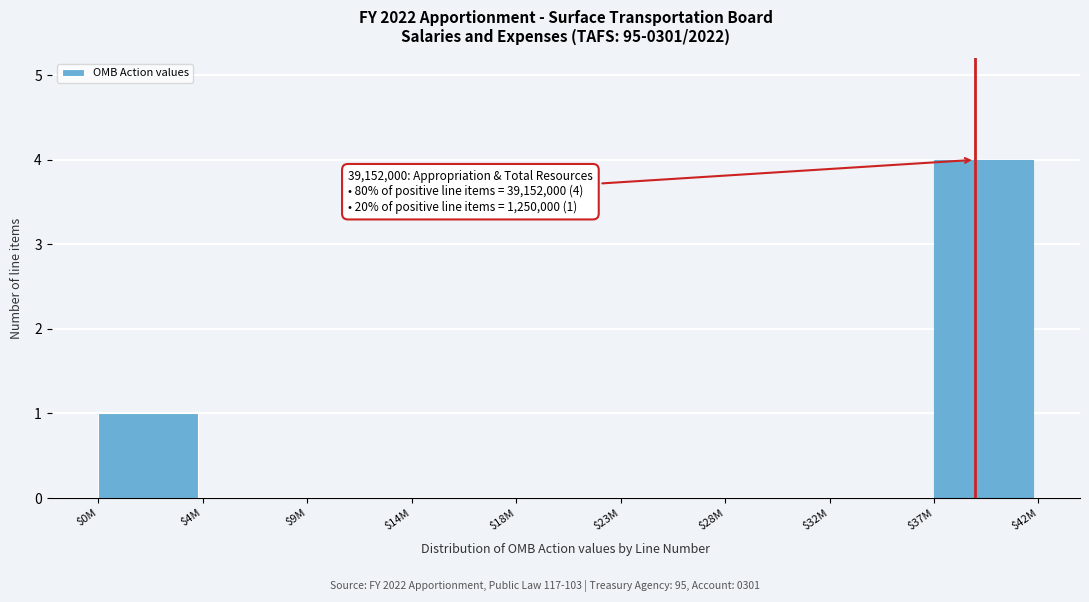

At which category does the chart reach its peak across all series?

$37M